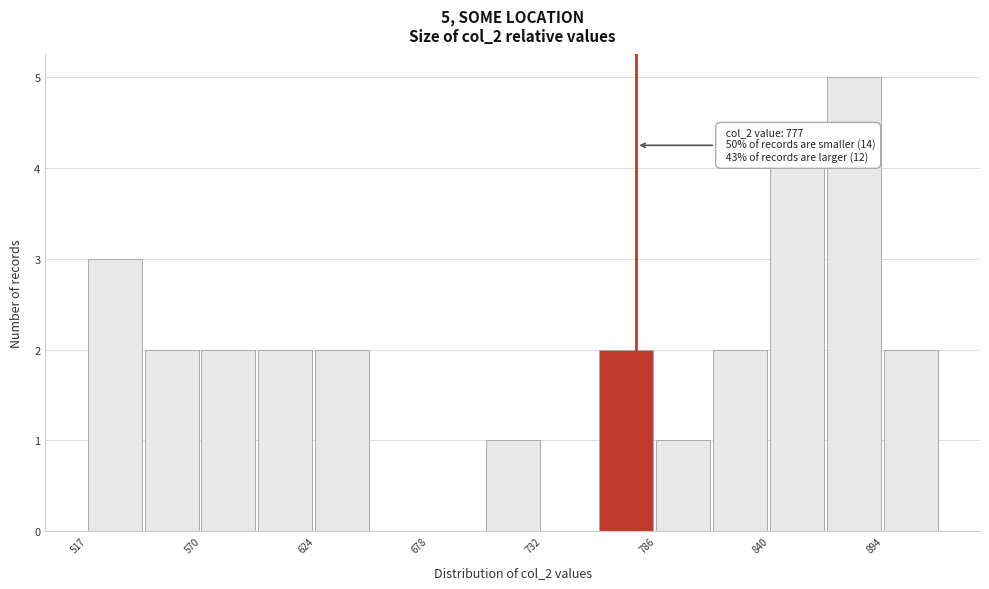

Read against the x-axis, roughly where is the centre of the tallest bar?

880